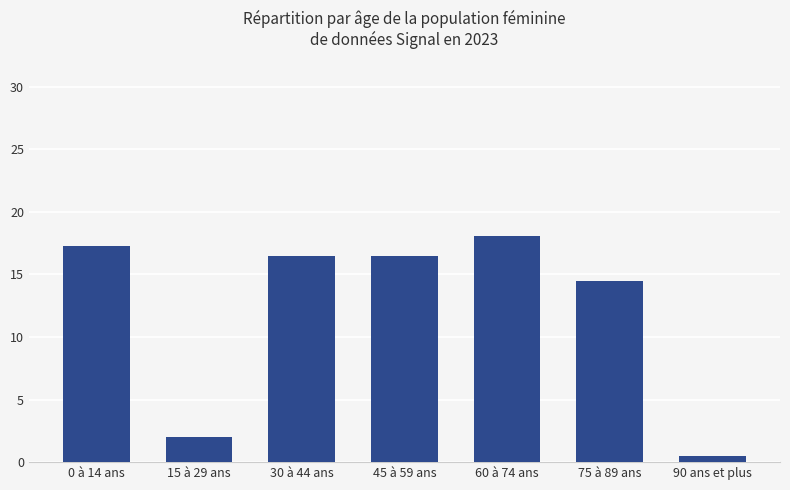

Reading left to right, extract all data points from this chart.

0 à 14 ans=17.3	15 à 29 ans=2.0	30 à 44 ans=16.5	45 à 59 ans=16.5	60 à 74 ans=18.1	75 à 89 ans=14.5	90 ans et plus=0.5